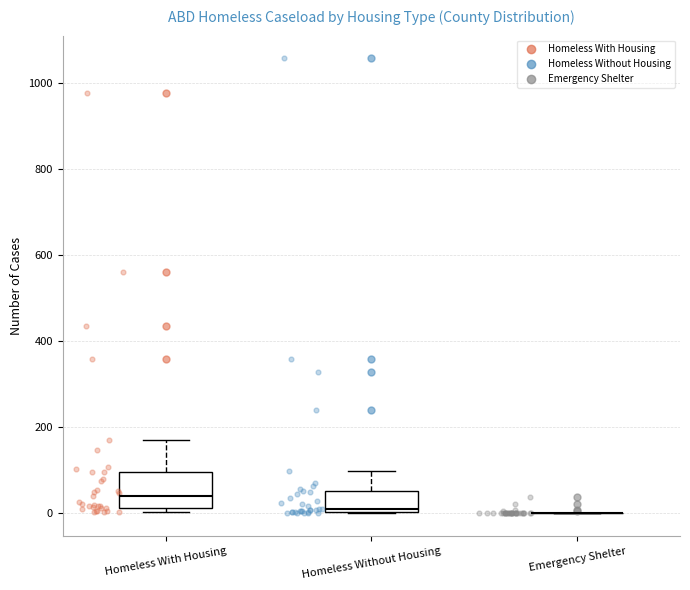

Where is the lower edge of the box for Homeless With Housing on the y-axis? The values are not printed on the chart, so give them approximately, as read against the axis.

20